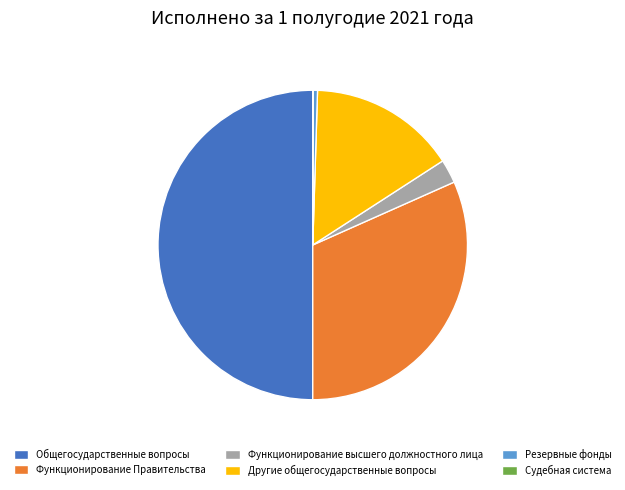

True or false: Функционирование Правительства accounts for 32% of the total.

True